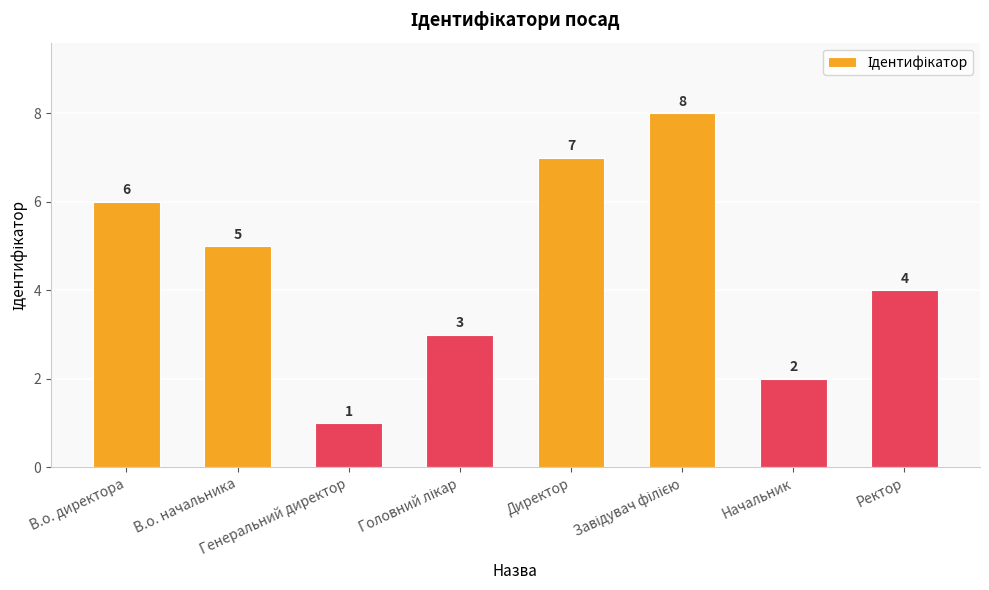

What is the value of the 3rd bar from the left?

1